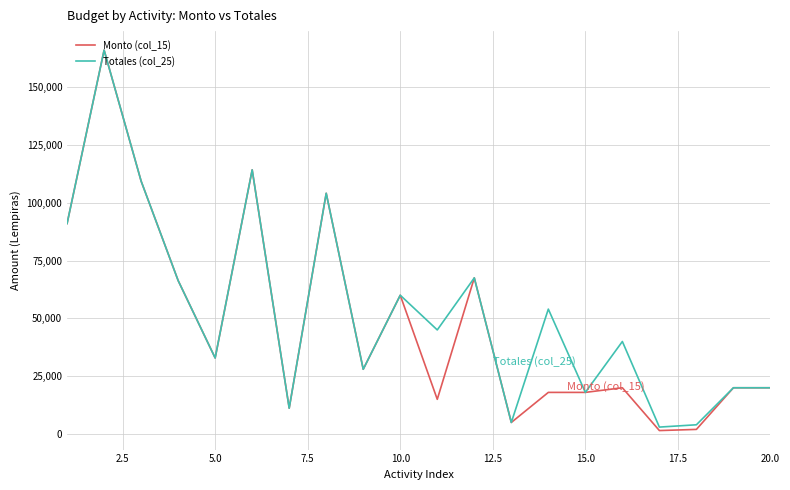

What is the maximum value shown in the chart?

165950.5